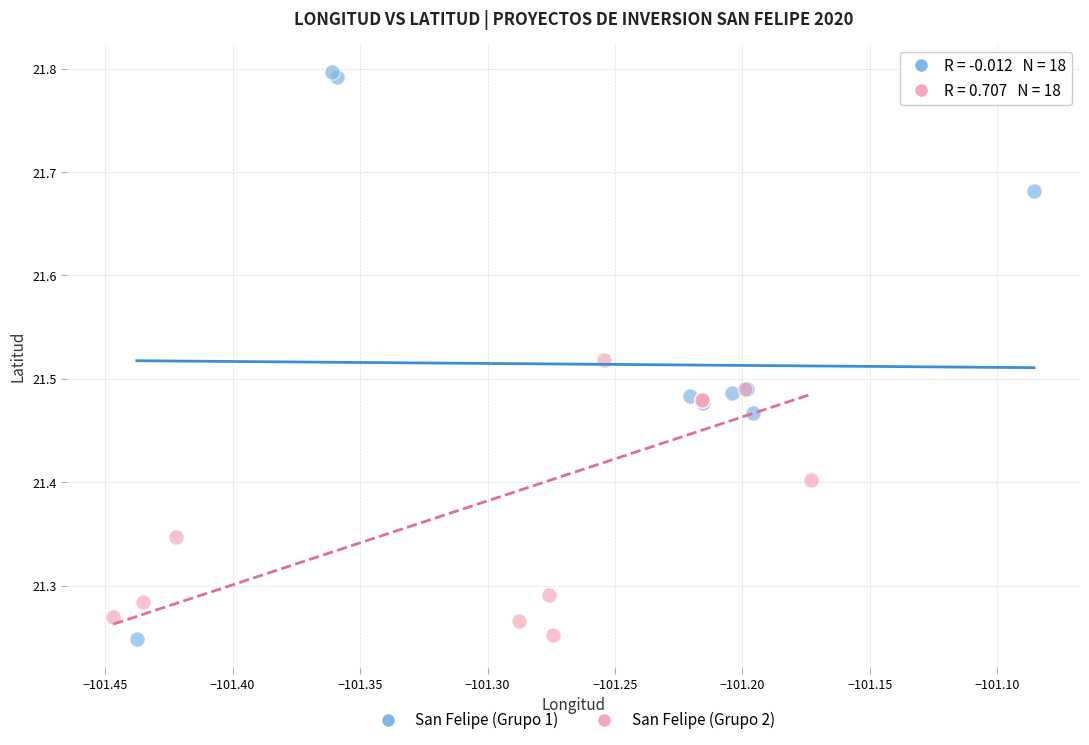

Which series reaches the maximum Y coordinate?

San Felipe (Grupo 1)